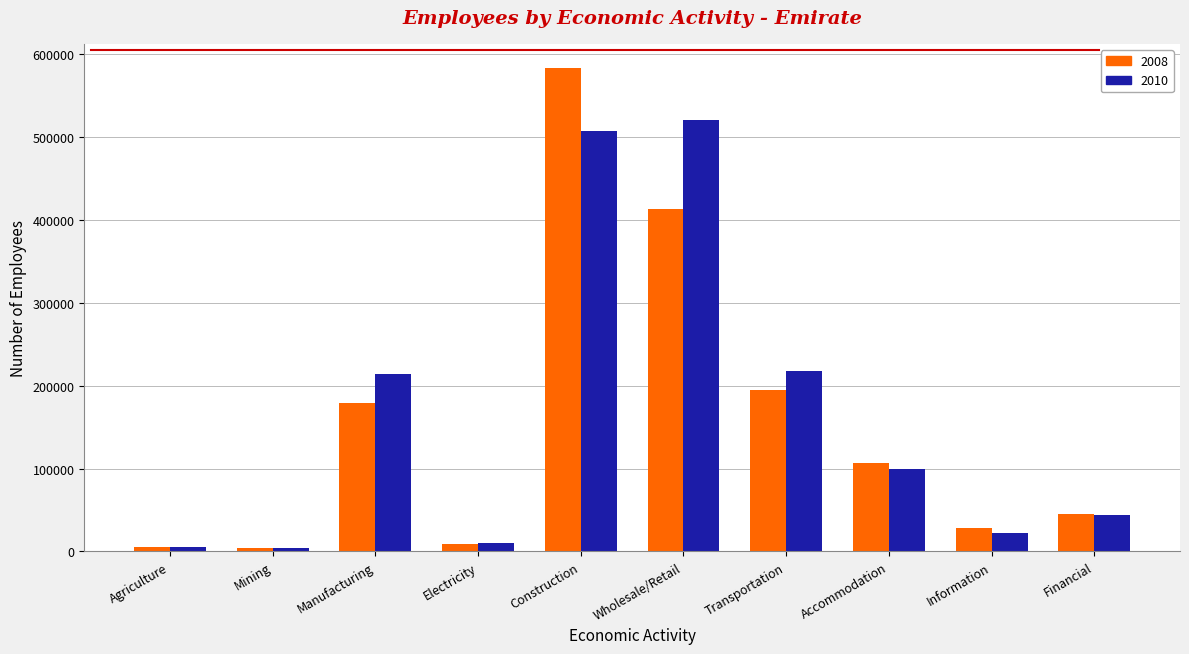

Rank the series by their average value, from highest to lowest.

2010, 2008